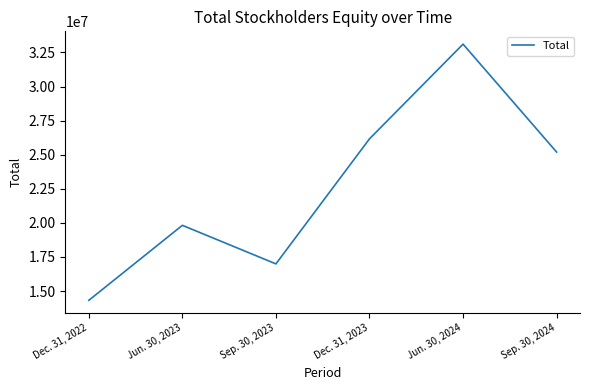

Between Dec. 31, 2022 and Jun. 30, 2023, which is larger?

Jun. 30, 2023